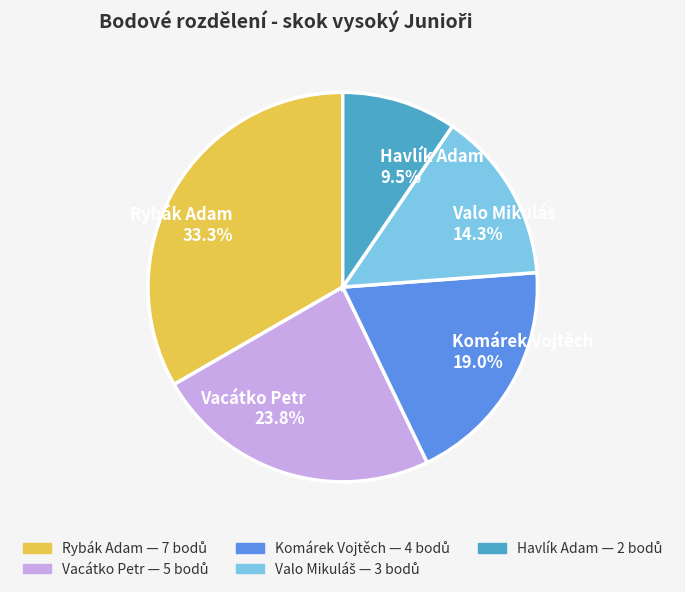

True or false: Komárek Vojtěch accounts for 19% of the total.

True